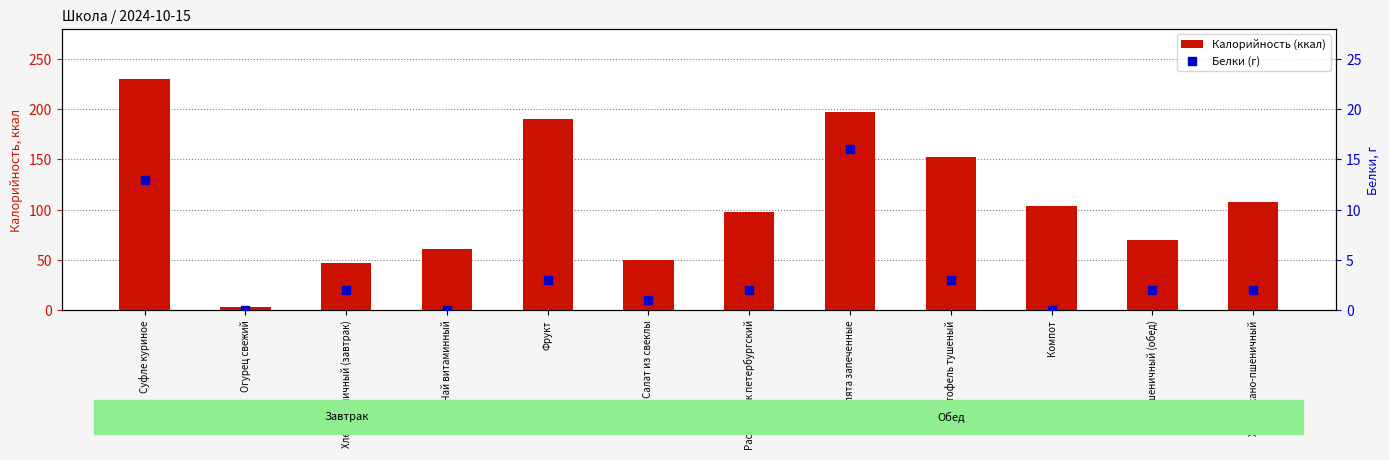

Which series contains the lowest Y value?

Белки (г)